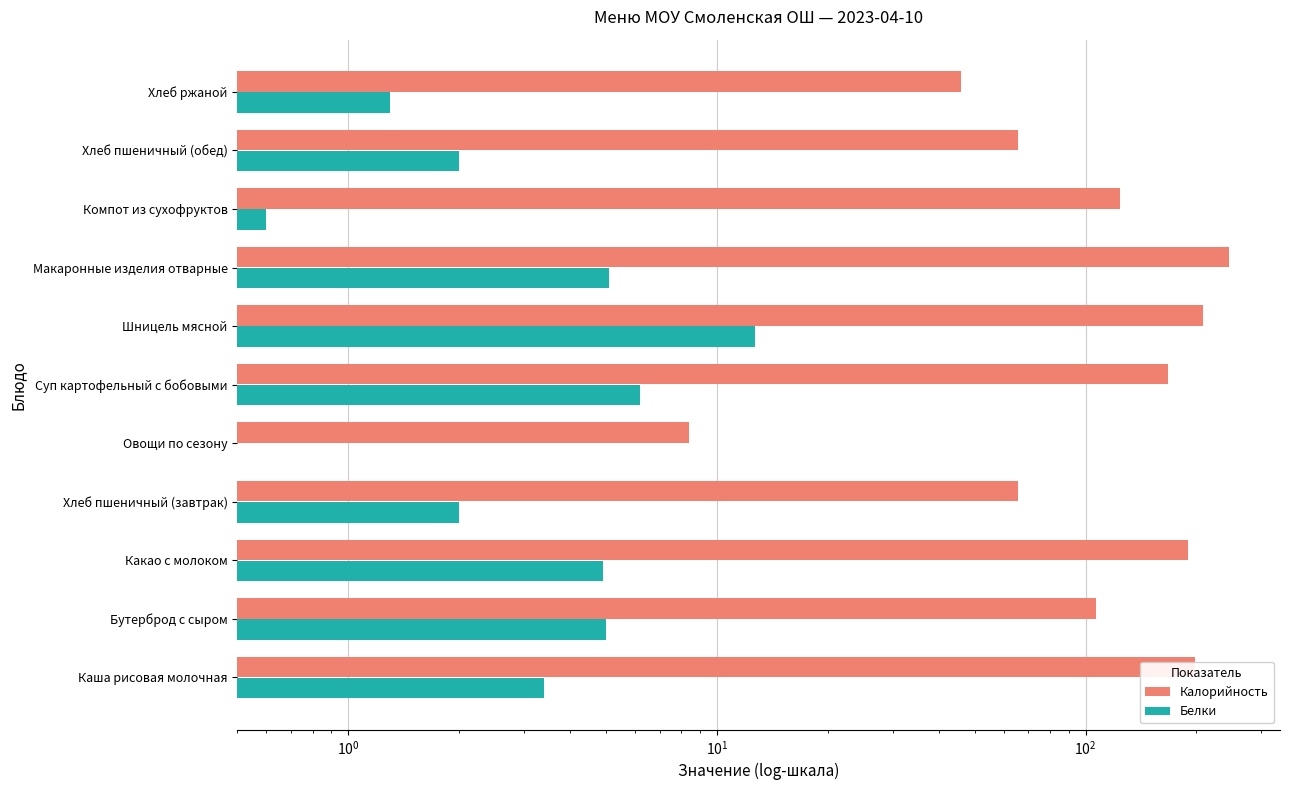

How many groups of bars are there?

11